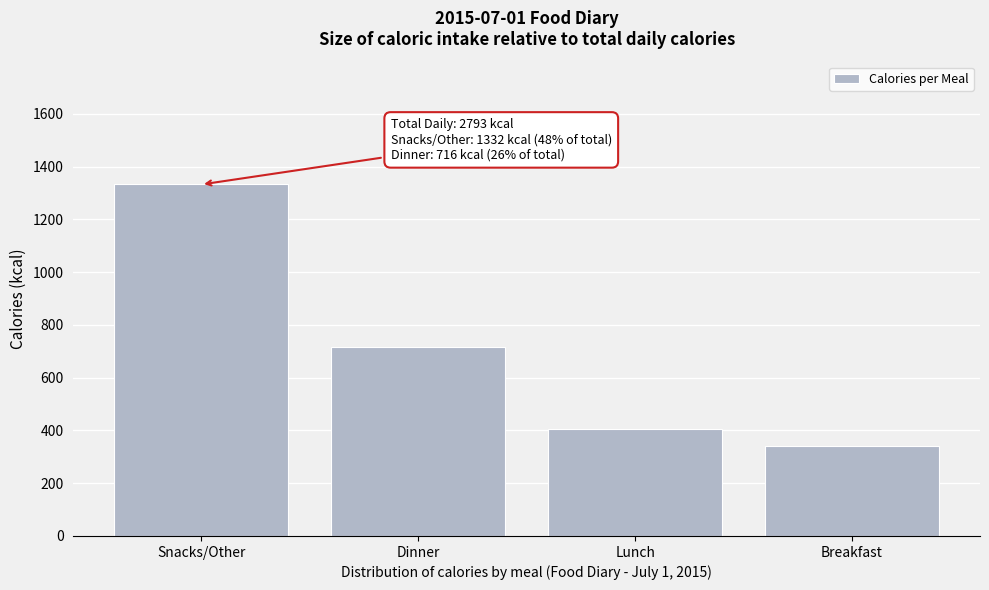

Reading left to right, list all the values displayed in this chart.

Snacks/Other=1332	Dinner=716	Lunch=405	Breakfast=340